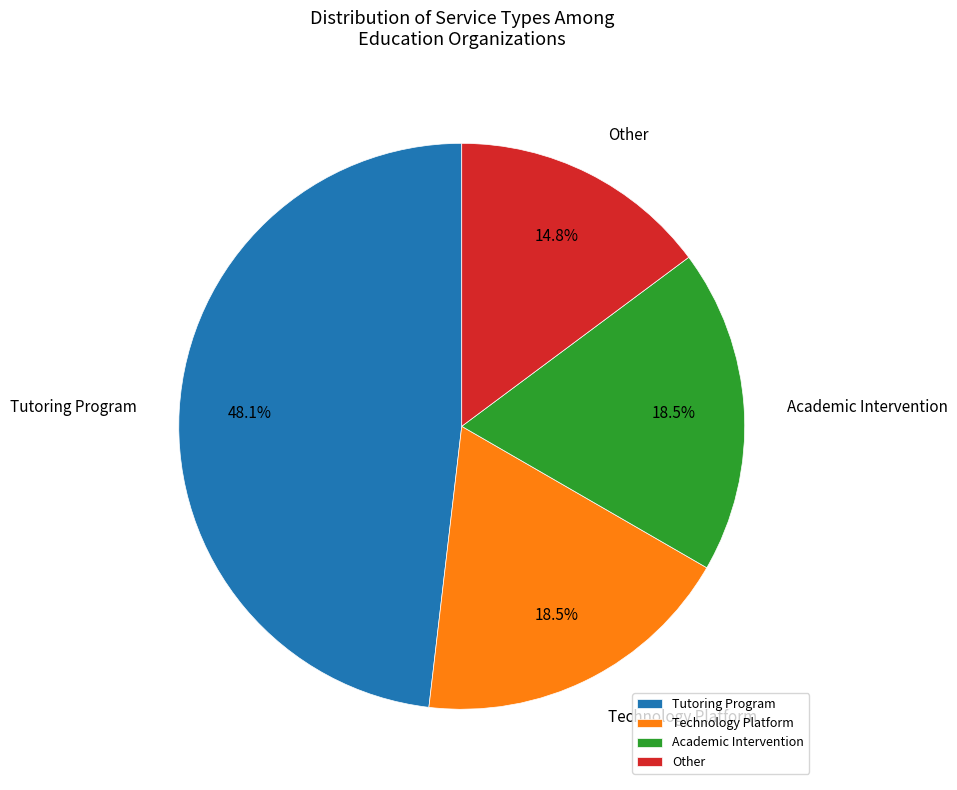

How many slices are in this pie chart?

4